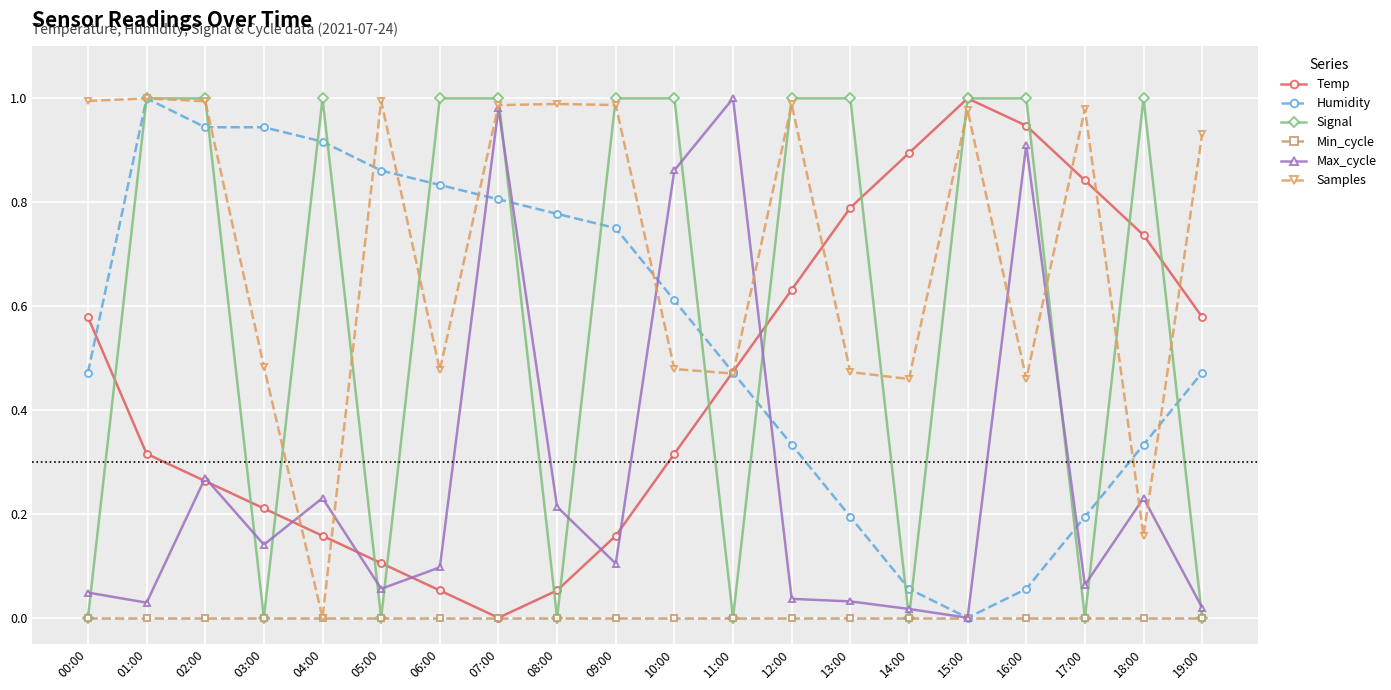

At which label does Humidity reach its minimum?

15:00